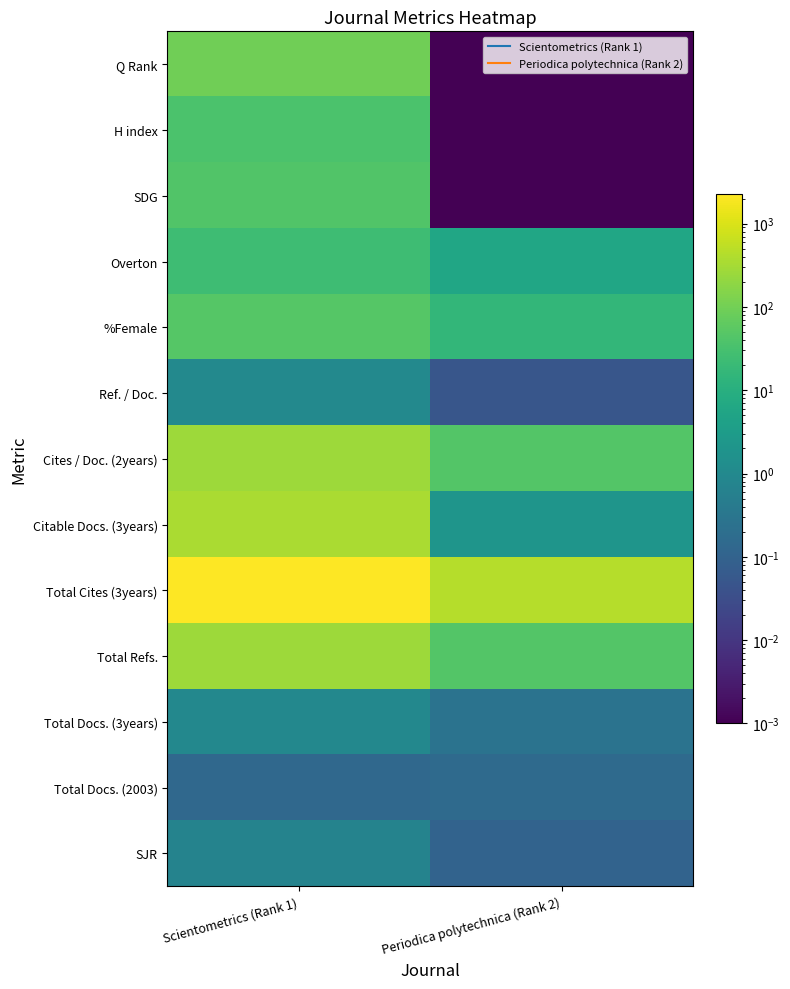

What is the difference between the highest and lowest values at Periodica polytechnica (Rank 2)?

431.0